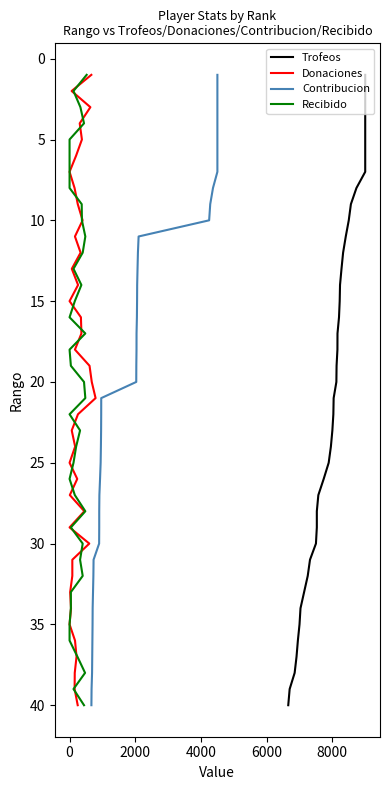

How many lines are shown in the chart?

4